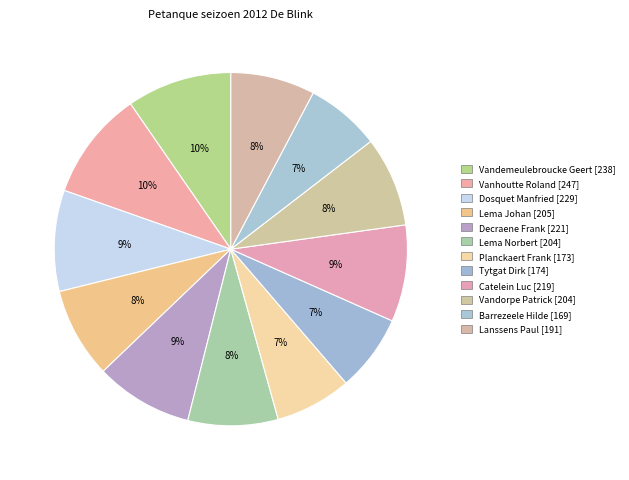

Between Lema Johan and Decraene Frank, which is larger?

Decraene Frank